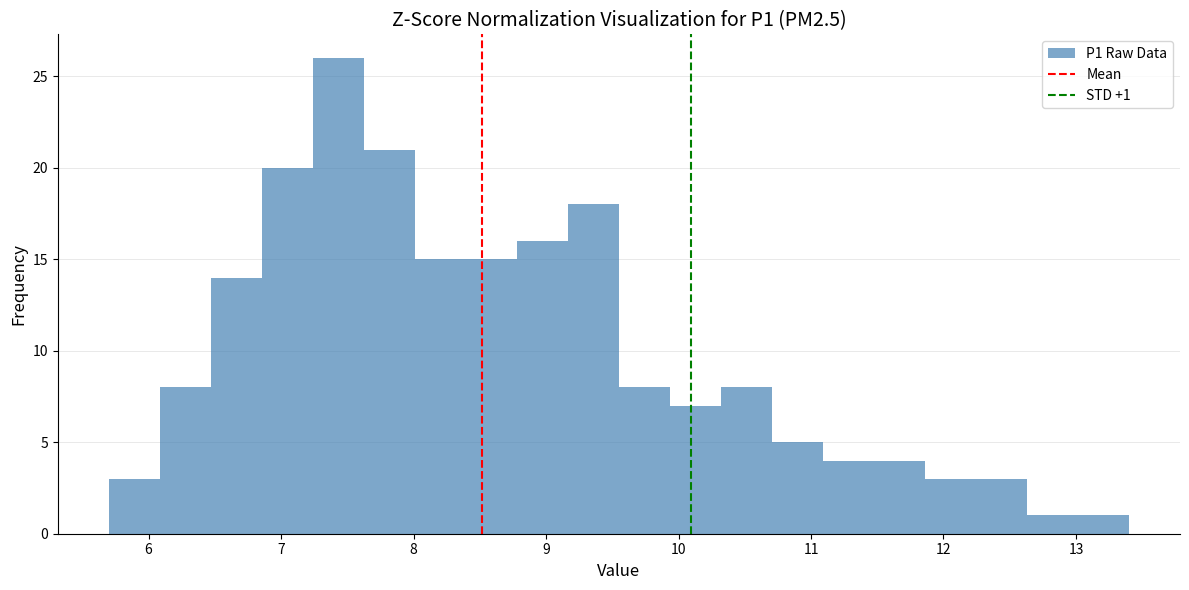

Around what value on the x-axis is the tallest bar? Give the approximate position of its centre, as read against the axis.

7.4